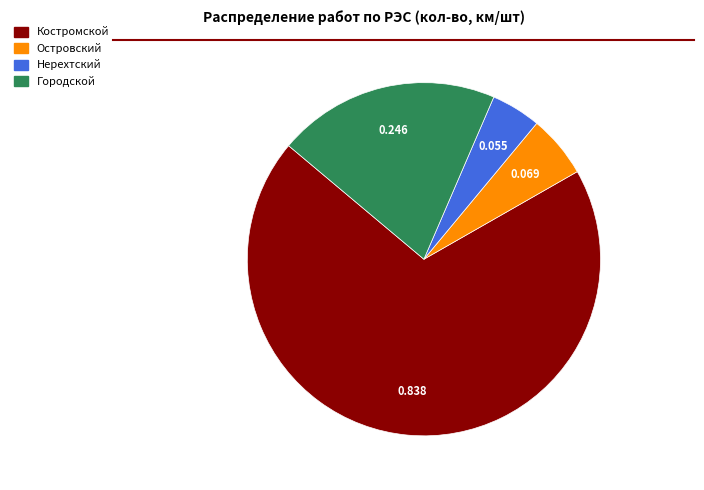

What is the largest slice in the pie chart?

Костромской